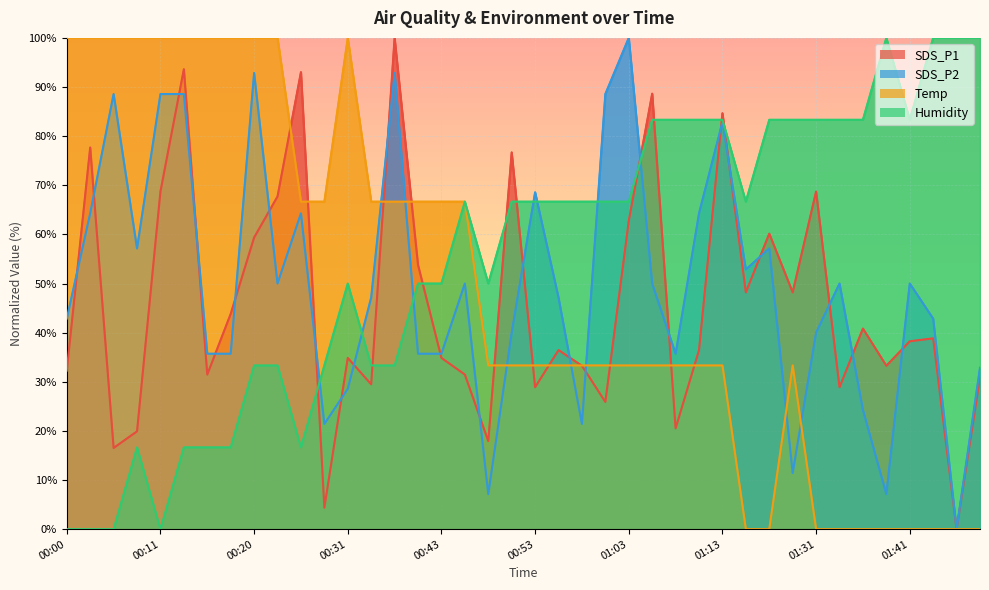

Read the Humidity value at 01:41.

83.3